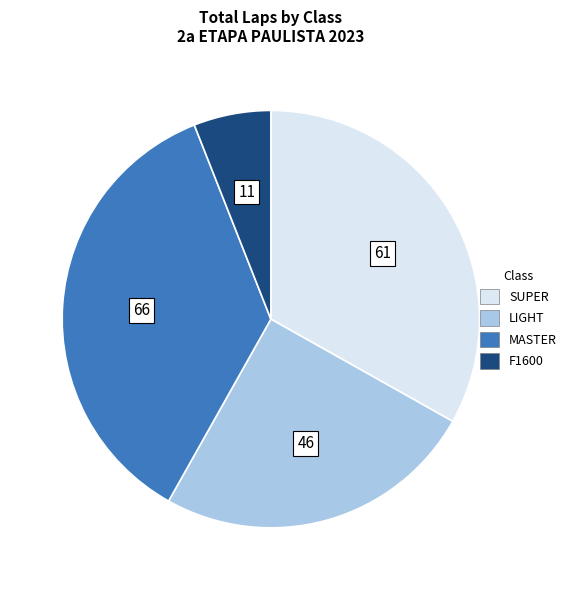

Between F1600 and LIGHT, which is larger?

LIGHT